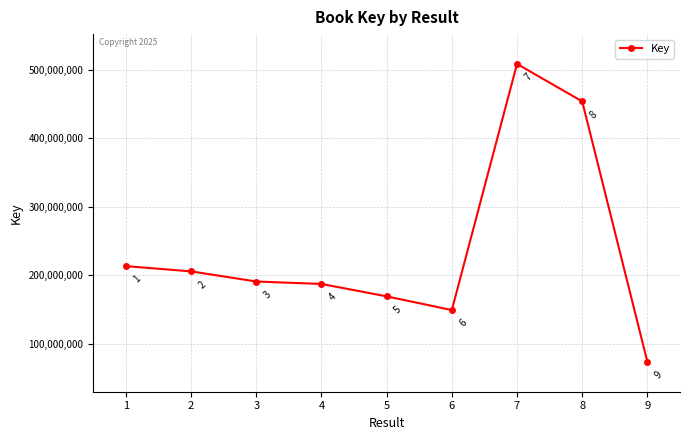

Reading left to right, list all the values displayed in this chart.

1=213169167	2=205520415	3=190685677	4=187121232	5=168962705	6=148893059	7=509031624	8=454173894	9=73058654